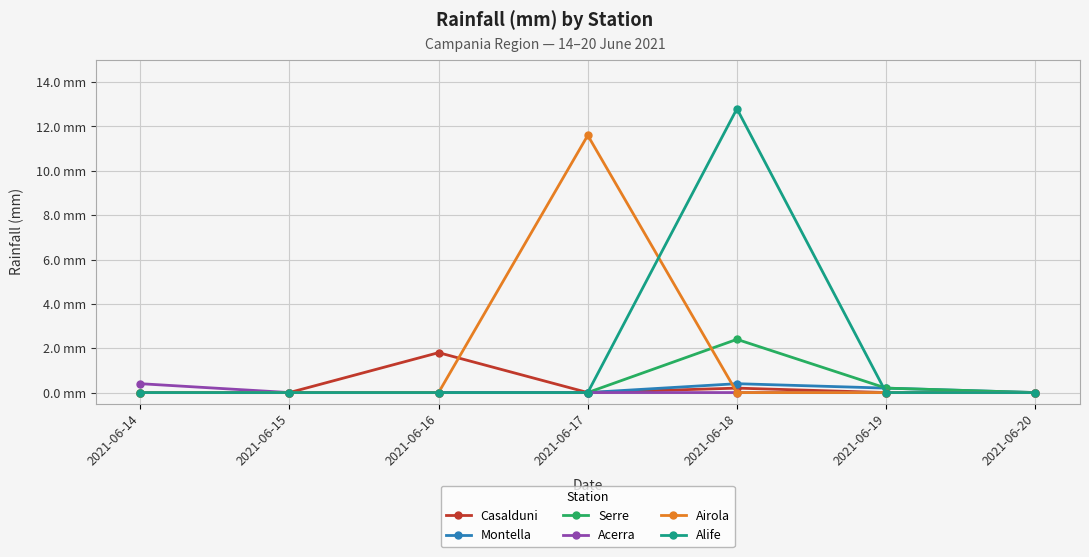

Reading right to left, transcribe all the data shown in this chart.

Casalduni: 0.0	0.0	0.2	0.0	1.8	0.0	0.0
Montella: 0.0	0.2	0.4	0.0	0.0	0.0	0.0
Serre: 0.0	0.2	2.4	0.0	0.0	0.0	0.0
Acerra: 0.0	0.0	0.0	0.0	0.0	0.0	0.4
Airola: 0.0	0.0	0.0	11.6	0.0	0.0	0.0
Alife: 0.0	0.0	12.8	0.0	0.0	0.0	0.0